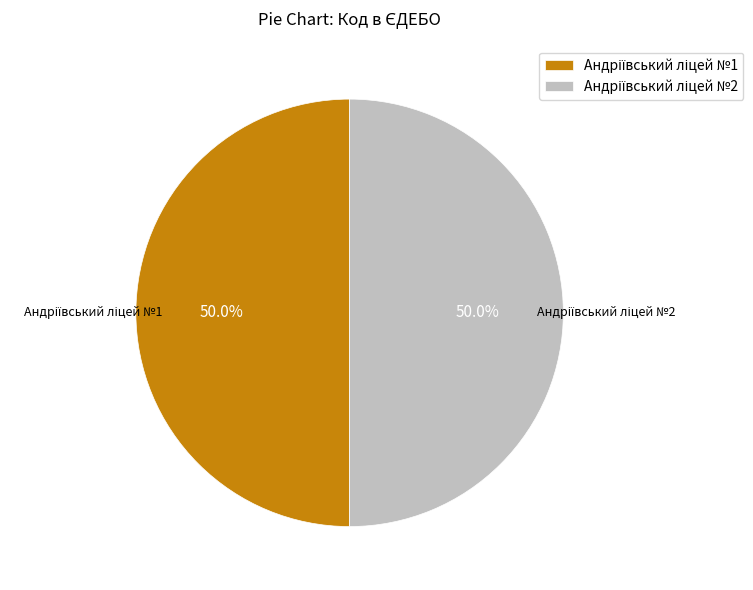

What is the majority slice?

Андріївський ліцей №2